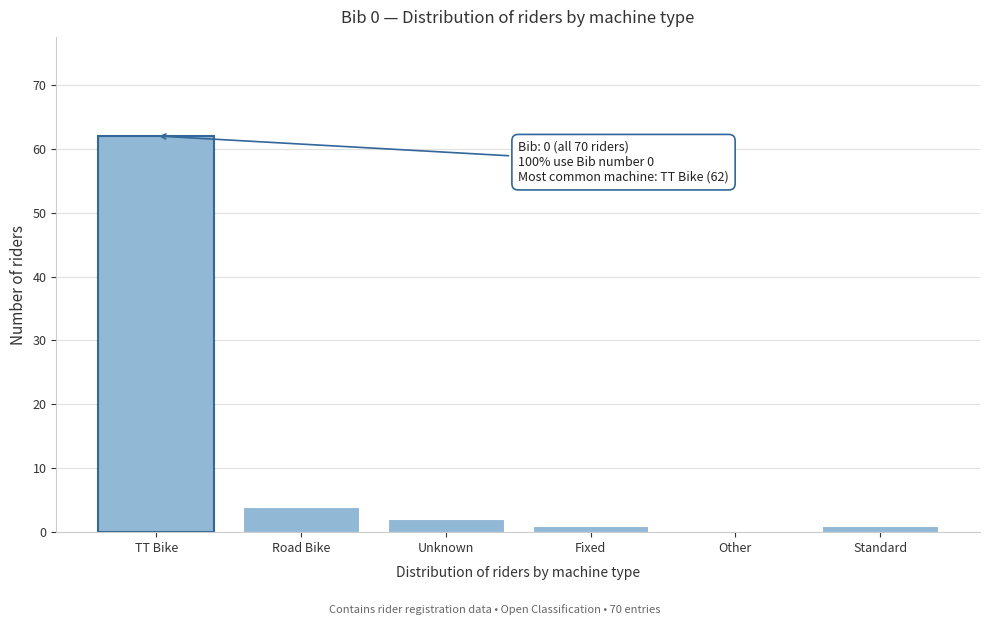

Reading right to left, what are all the values shown in this chart?

Standard=1	Other=0	Fixed=1	Unknown=2	Road Bike=4	TT Bike=62